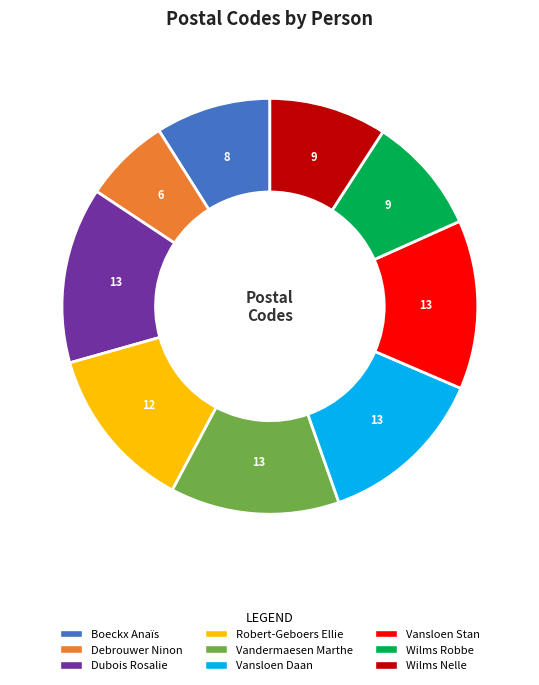

How many segments does this pie chart have?

9